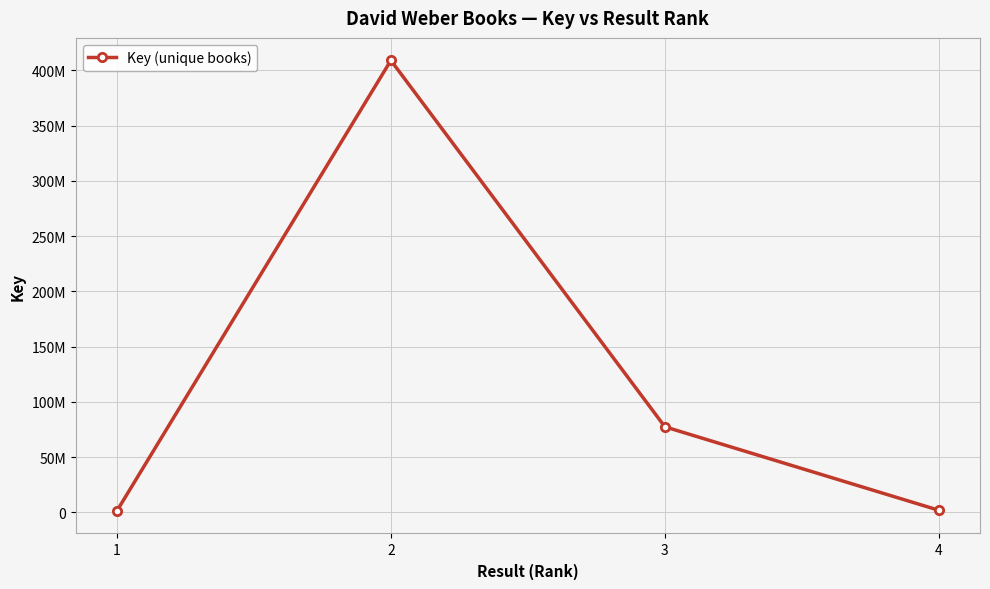

The value at 3 is 35109676. True or false?

False